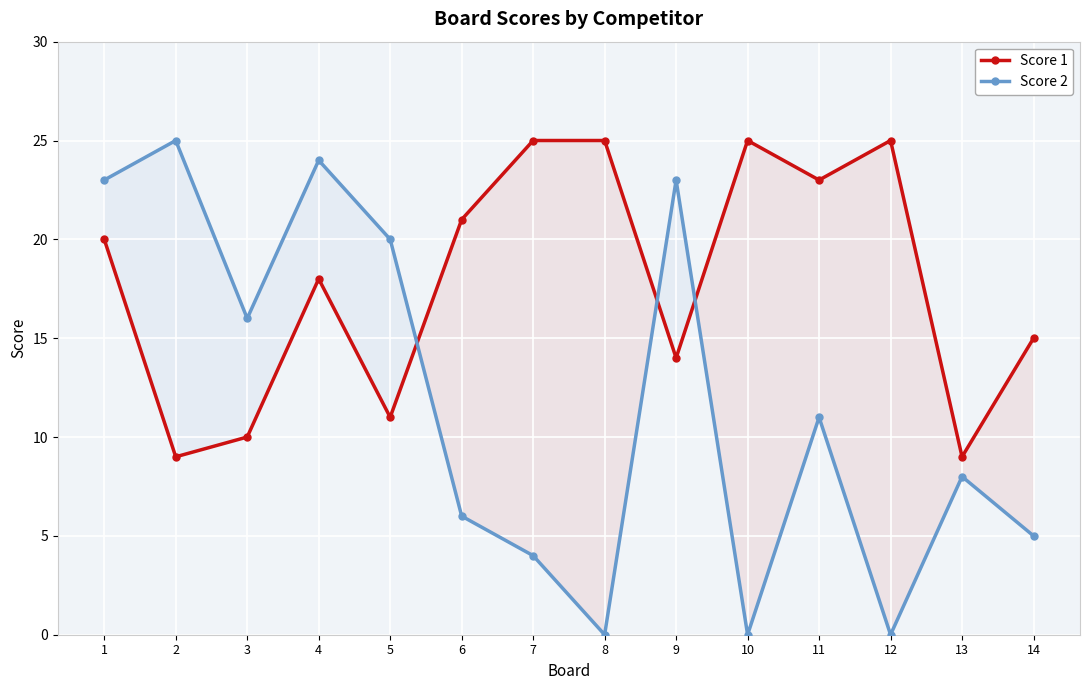

How many positive values does the Score 2 series have?

11